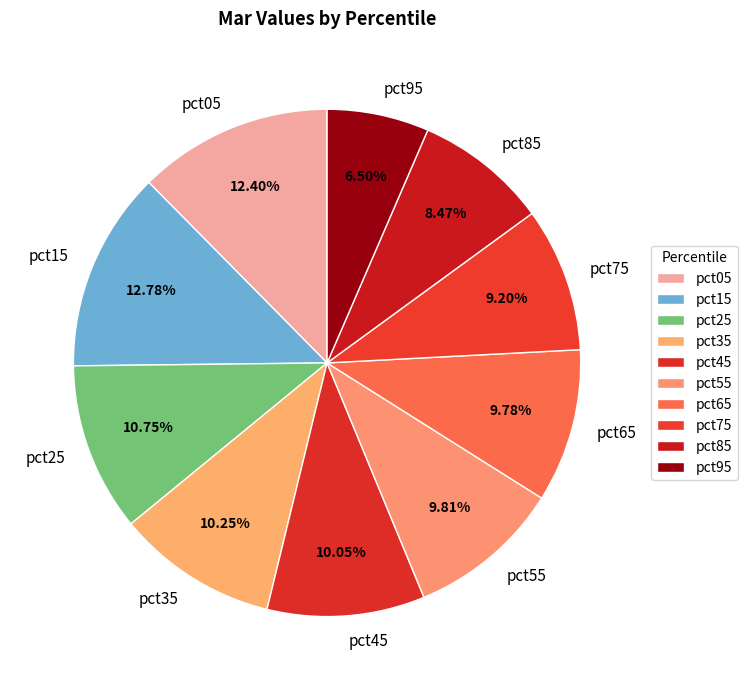

Combined, do pct55 and pct95 account for over 50%?

No